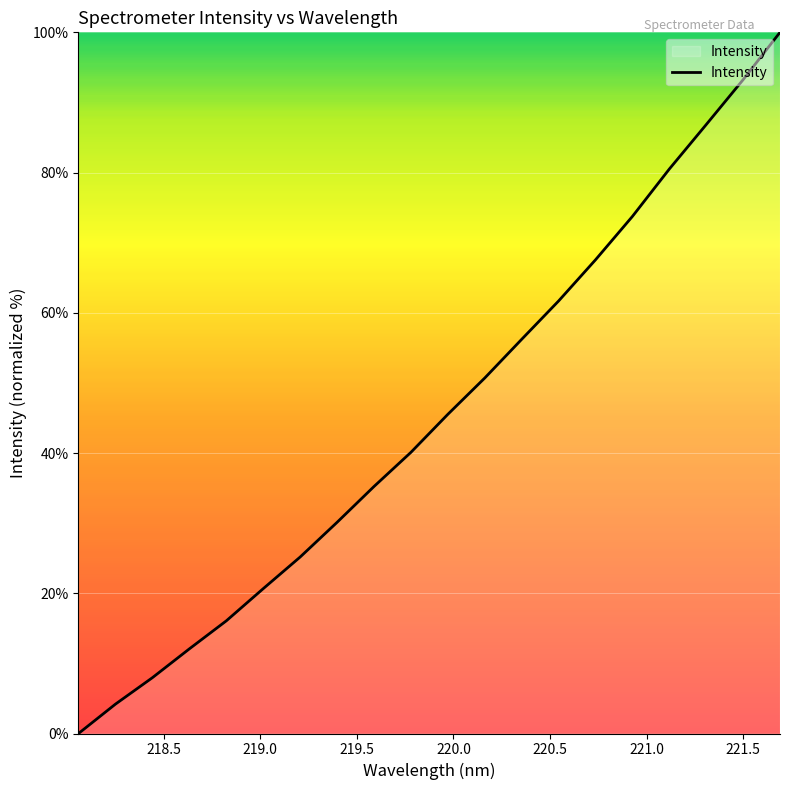

What is the greatest value displayed?

100.0